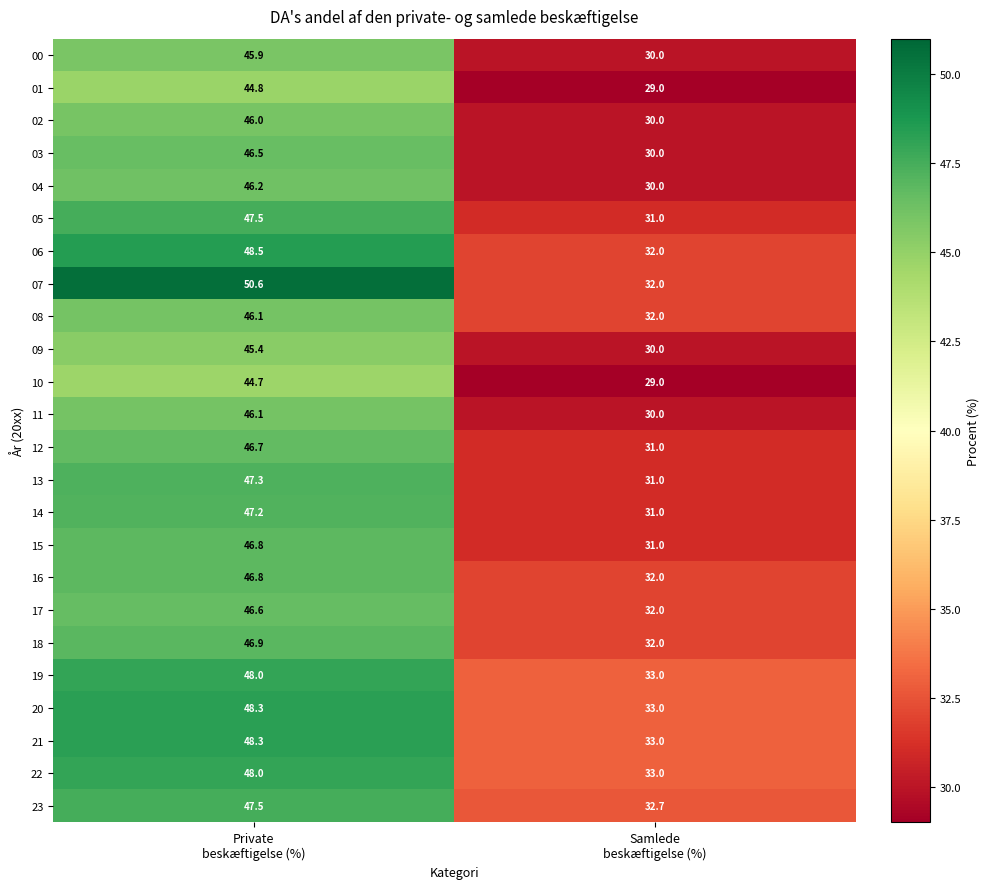

Which series has the widest spread of values?

07